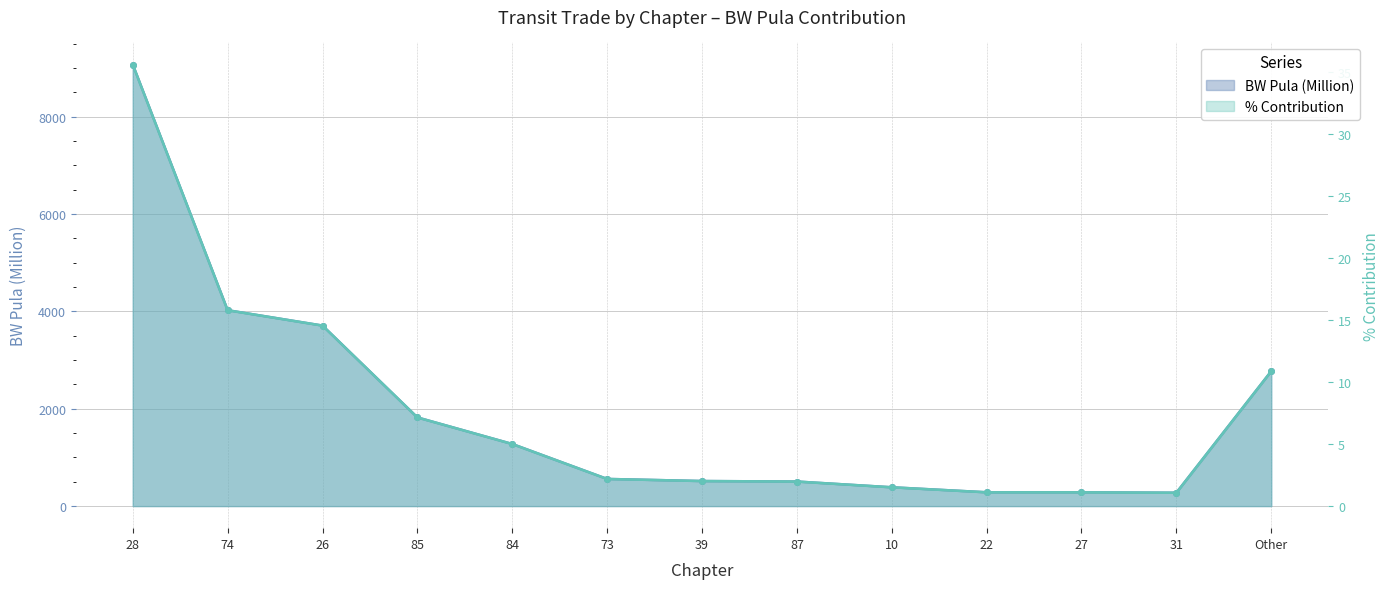

Does the chart display data point markers on the line(s)?

Yes